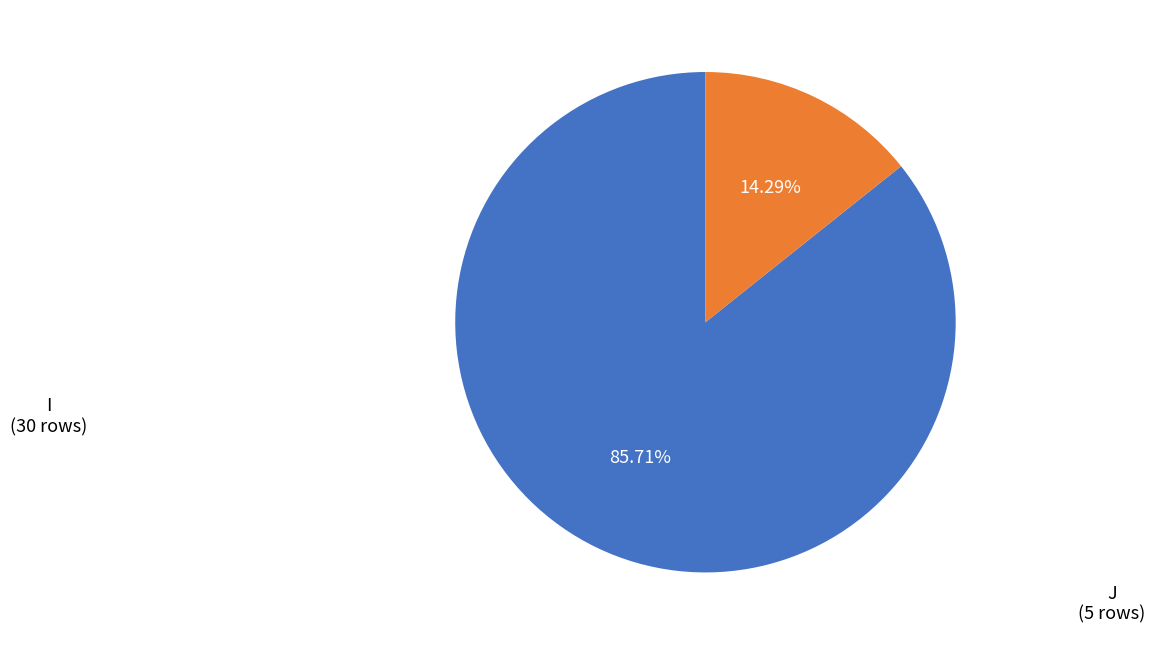

Is there a majority slice in this chart?

Yes